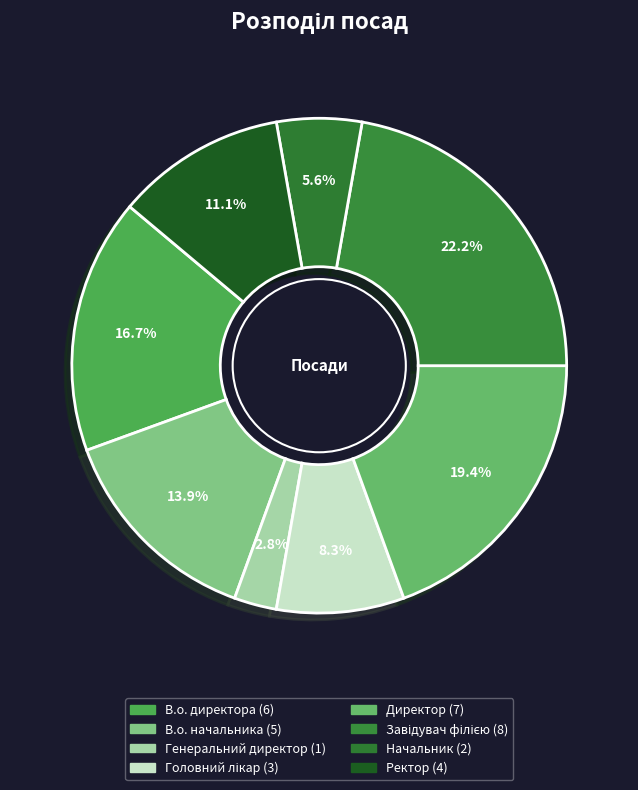

What portion of the pie excludes В.о. начальника?

86.1%